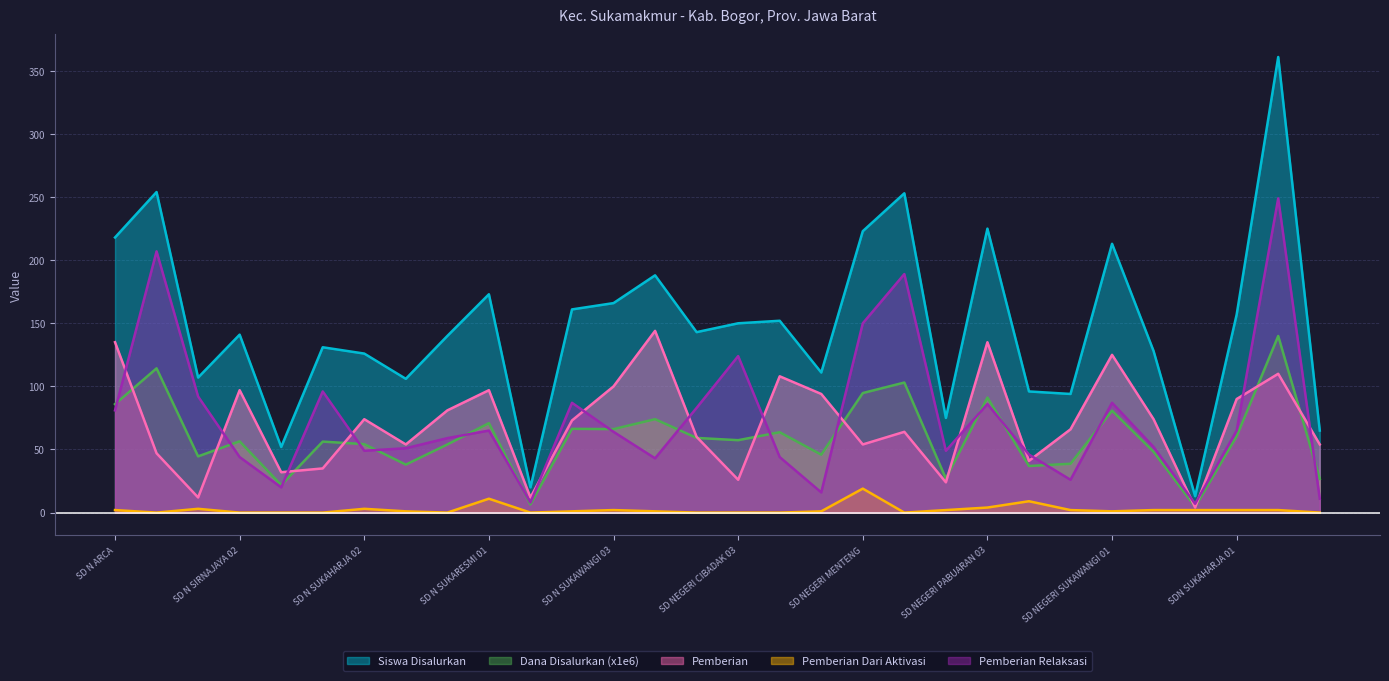

What is the difference between the highest and lowest values at SD N SUKAWANGI 03?

164.0